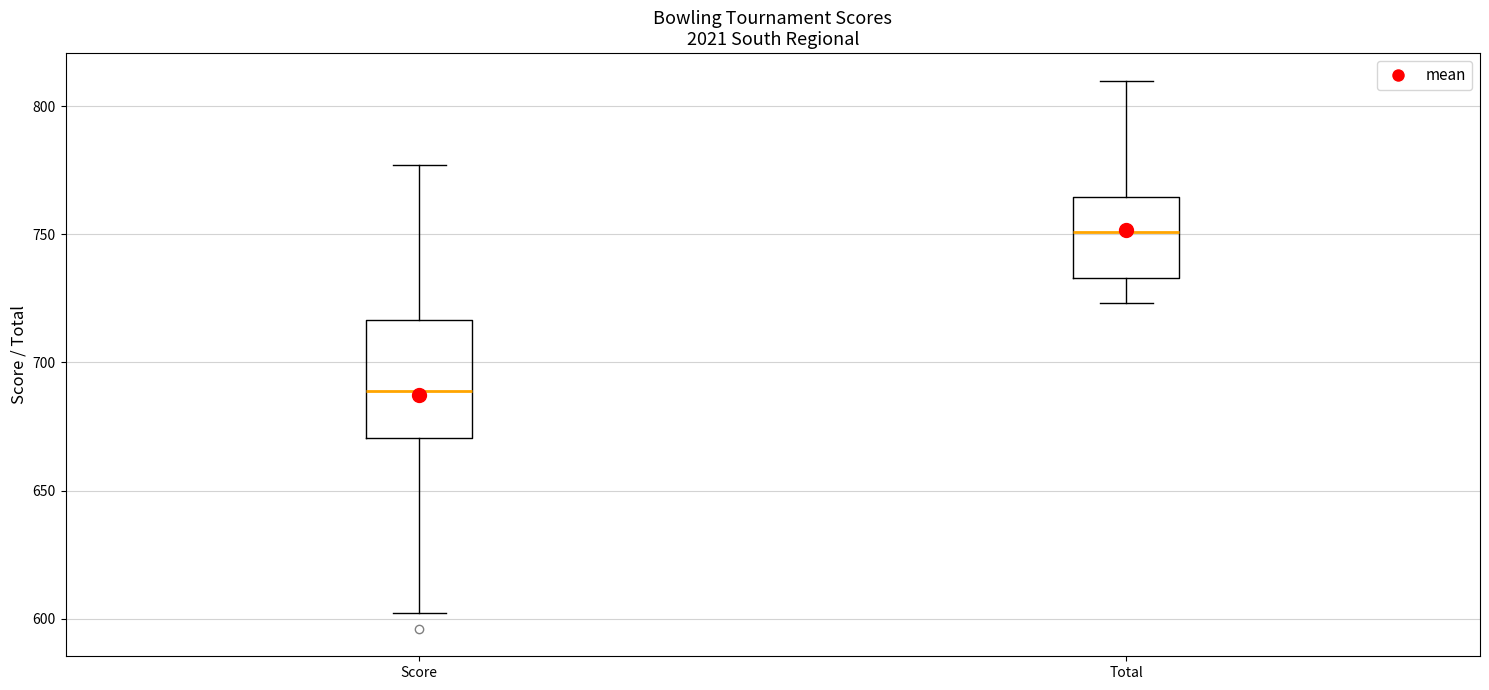

Reading left to right, read every box against the y-axis: the position of its median line, the range the box covers, and the ends of its whiskers. The values are not printed on the chart, so give them approximately, as read against the axis.

Score: median 690, box 670 to 715, whiskers 600 to 775
Total: median 750, box 735 to 765, whiskers 725 to 810